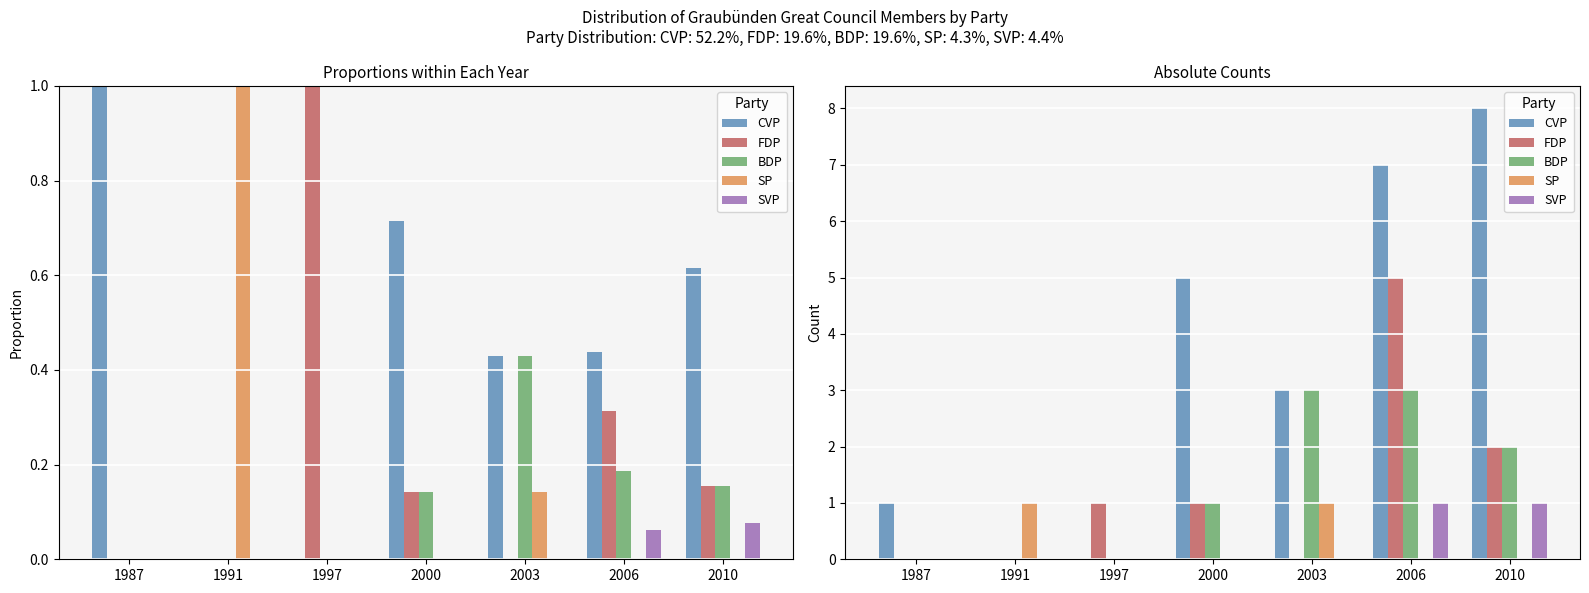

Where is SVP nearest to the value 0?

1987